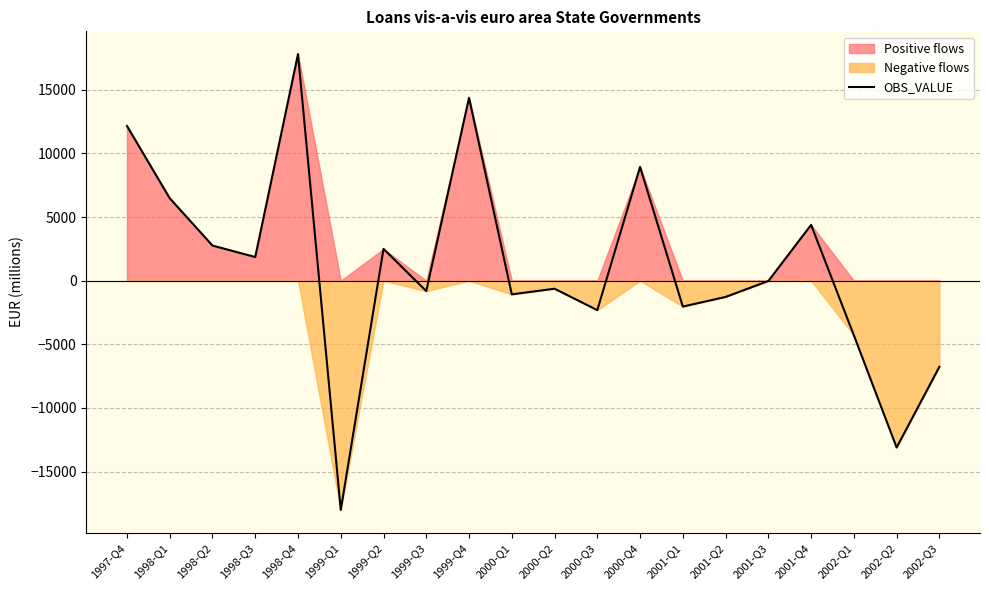

Between 2000-Q1 and 2001-Q2, which is larger?

2000-Q1